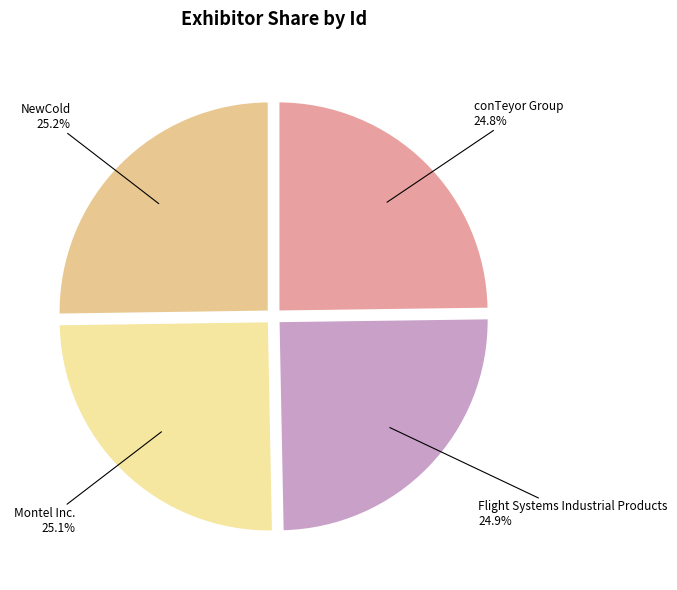

How many segments does this pie chart have?

4